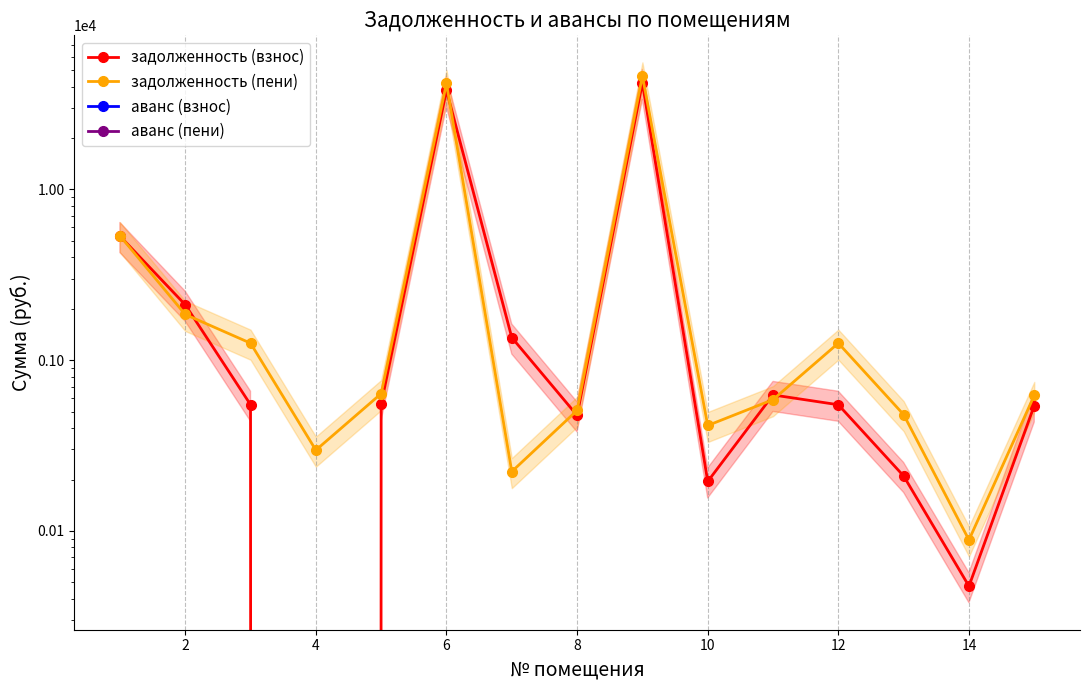

Which series has the largest total across all categories?

задолженность (пени)